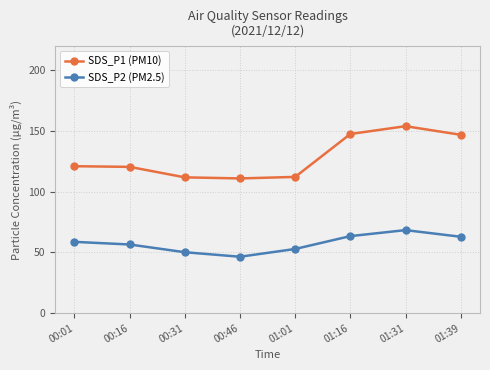

Rank the series by their average value, from lowest to highest.

SDS_P2 (PM2.5), SDS_P1 (PM10)